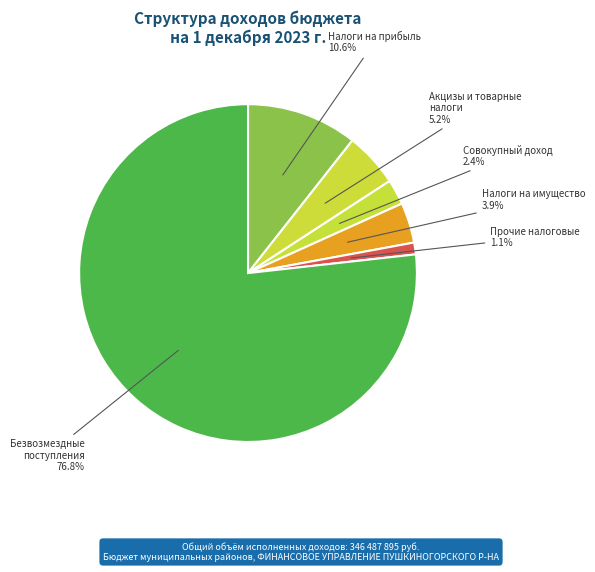

What portion of the pie excludes Налоги на прибыль?

89.4%